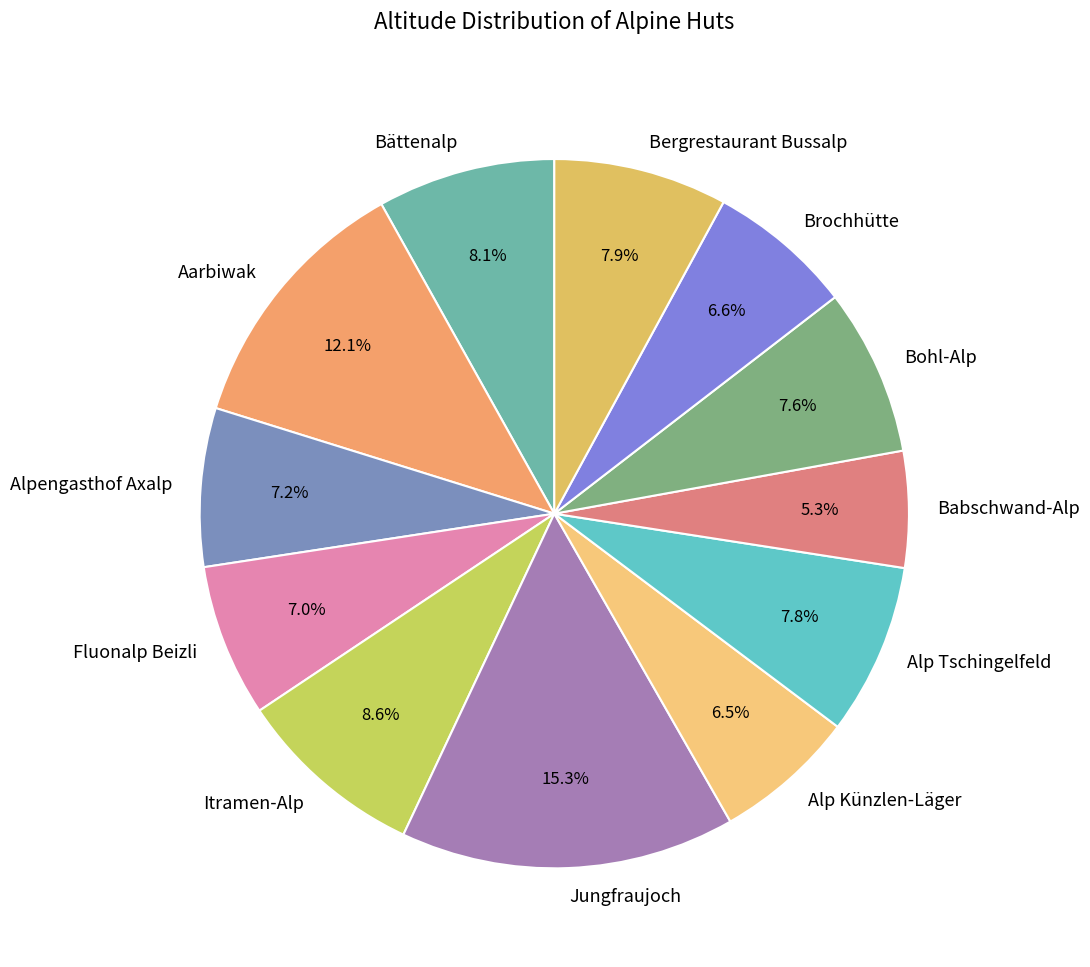

To the nearest percent, what is the difference between the largest and smallest slice percentages?

10%